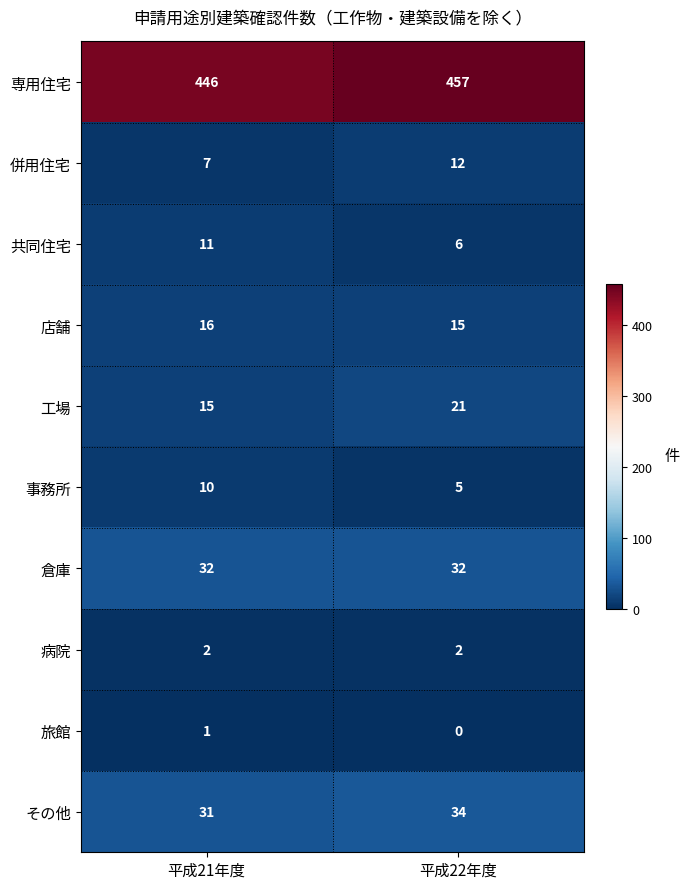

Which label corresponds to the largest value in the chart?

平成22年度